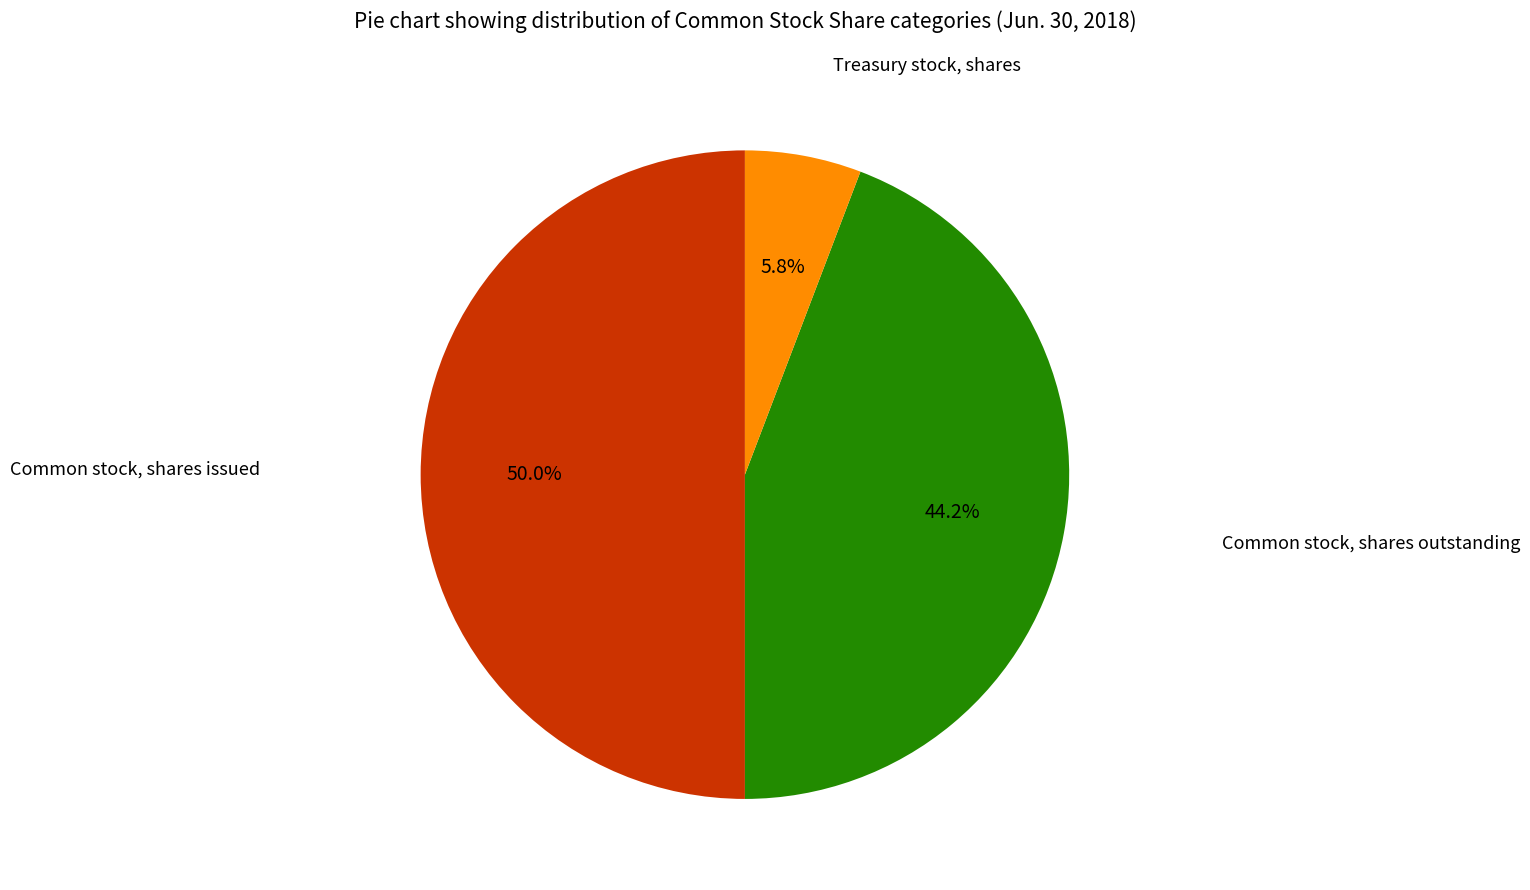

How many segments does this pie chart have?

3